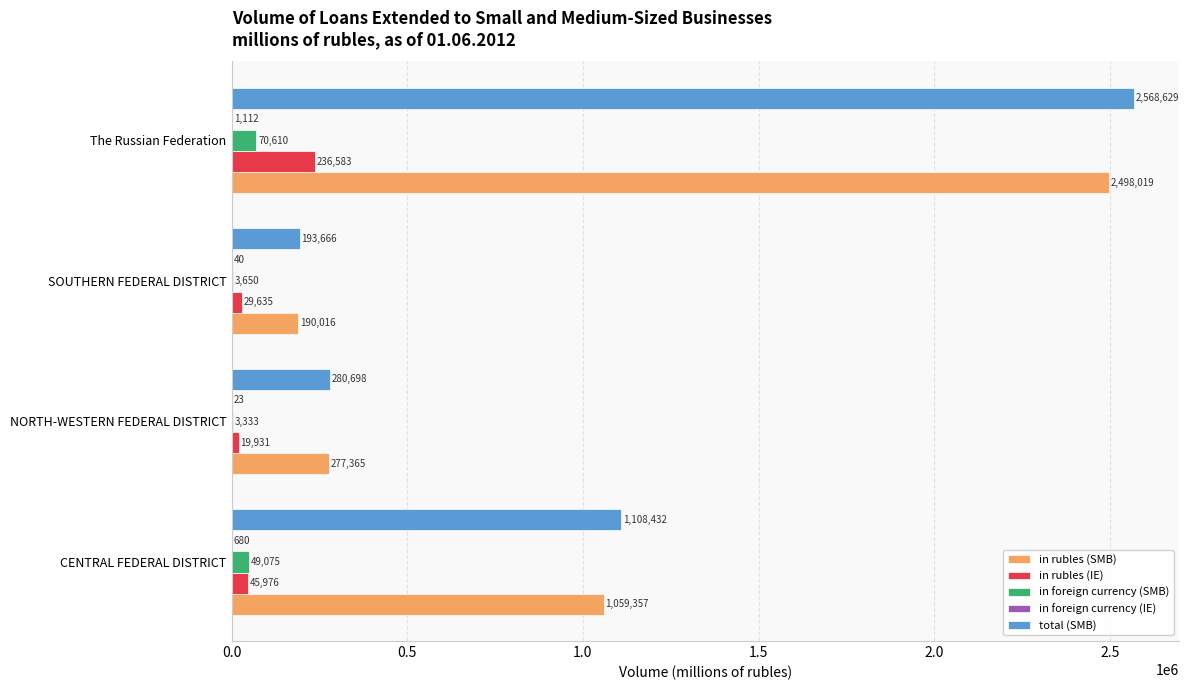

Which label corresponds to the largest value in the chart?

The Russian Federation